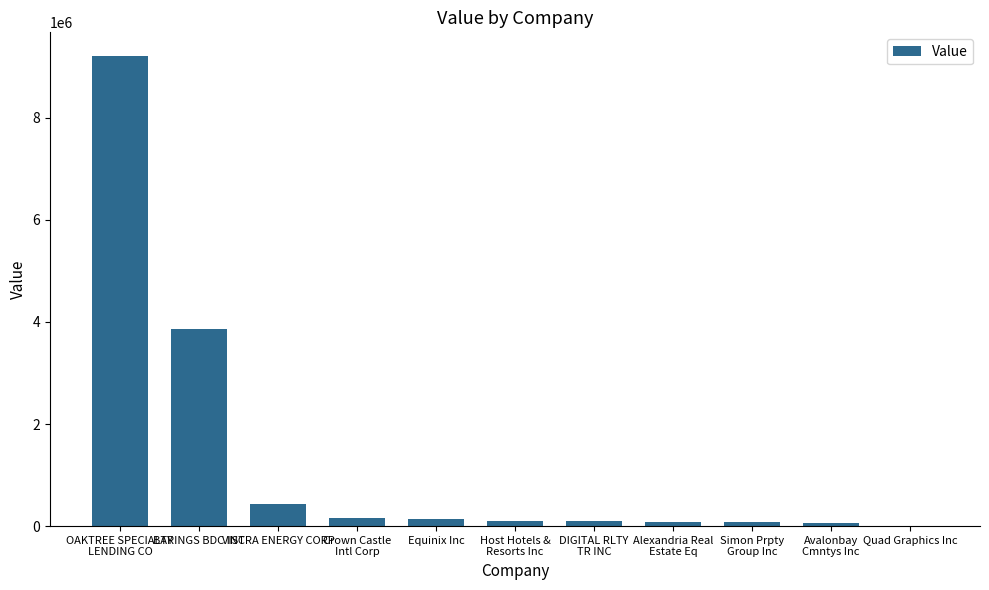

How many series are shown in this chart?

1